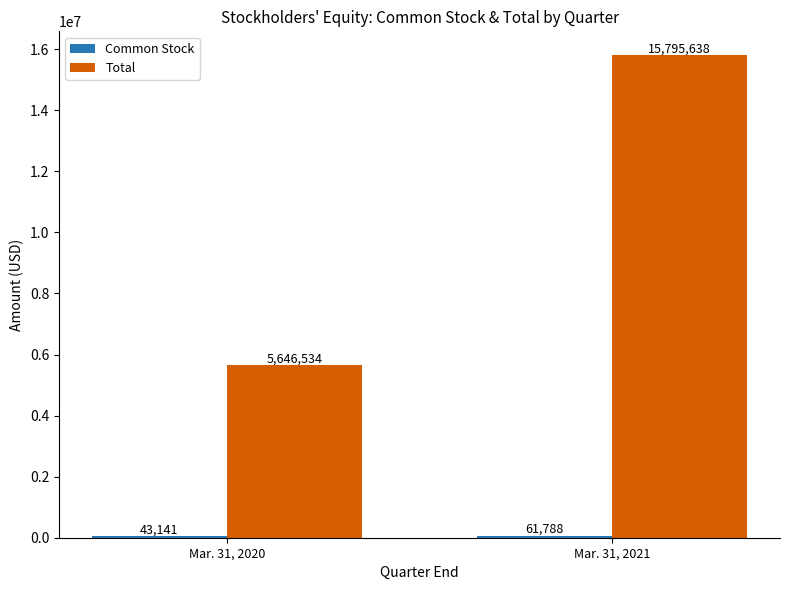

Are the bars horizontal?

No